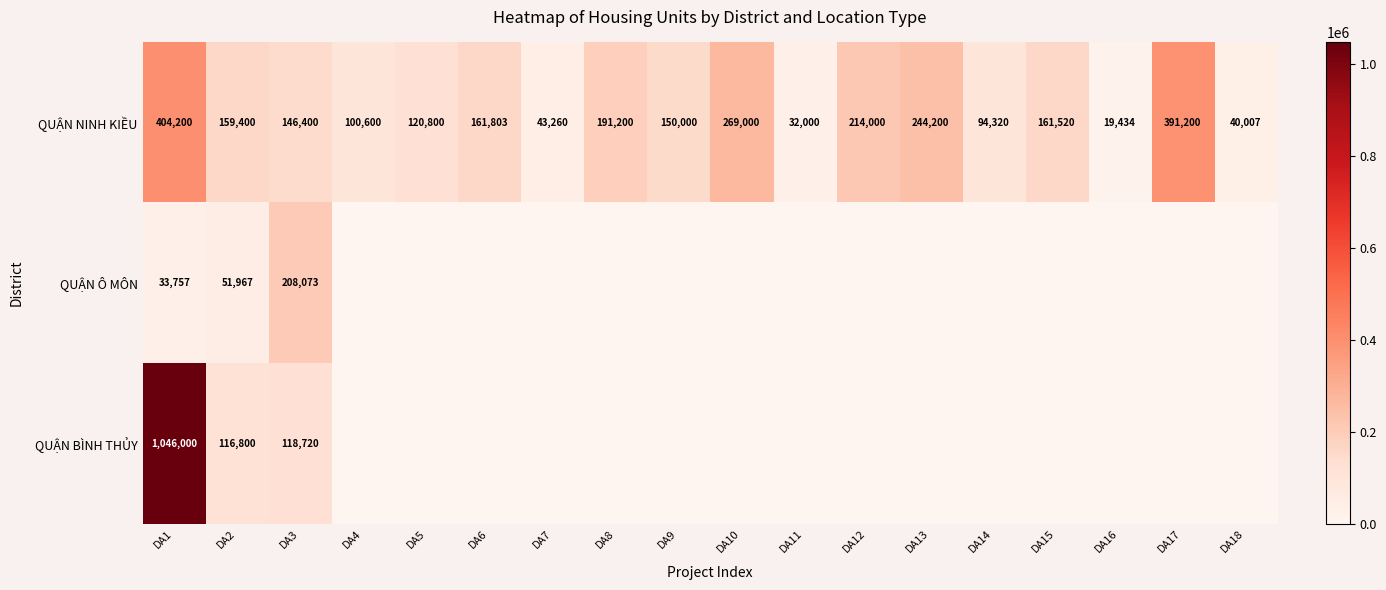

What is the spread (max minus min) of values at DA3?

89353